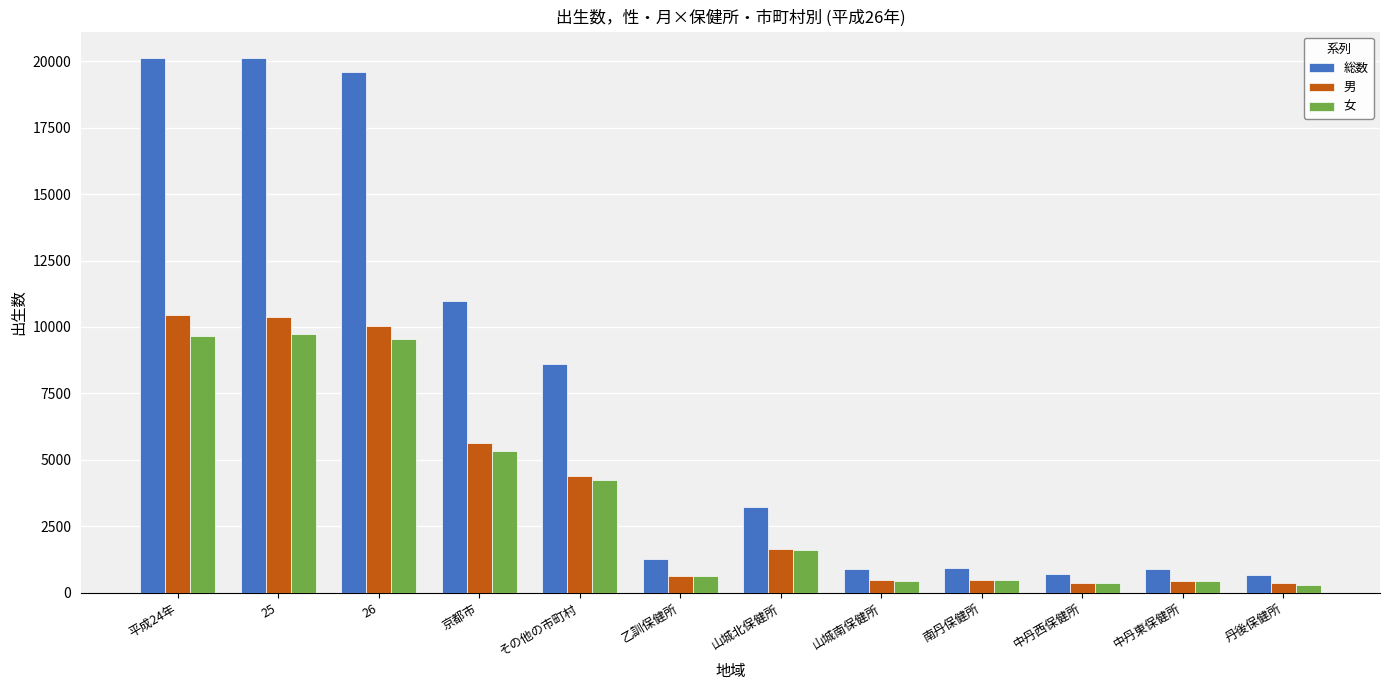

How many bars are there in each group?

3